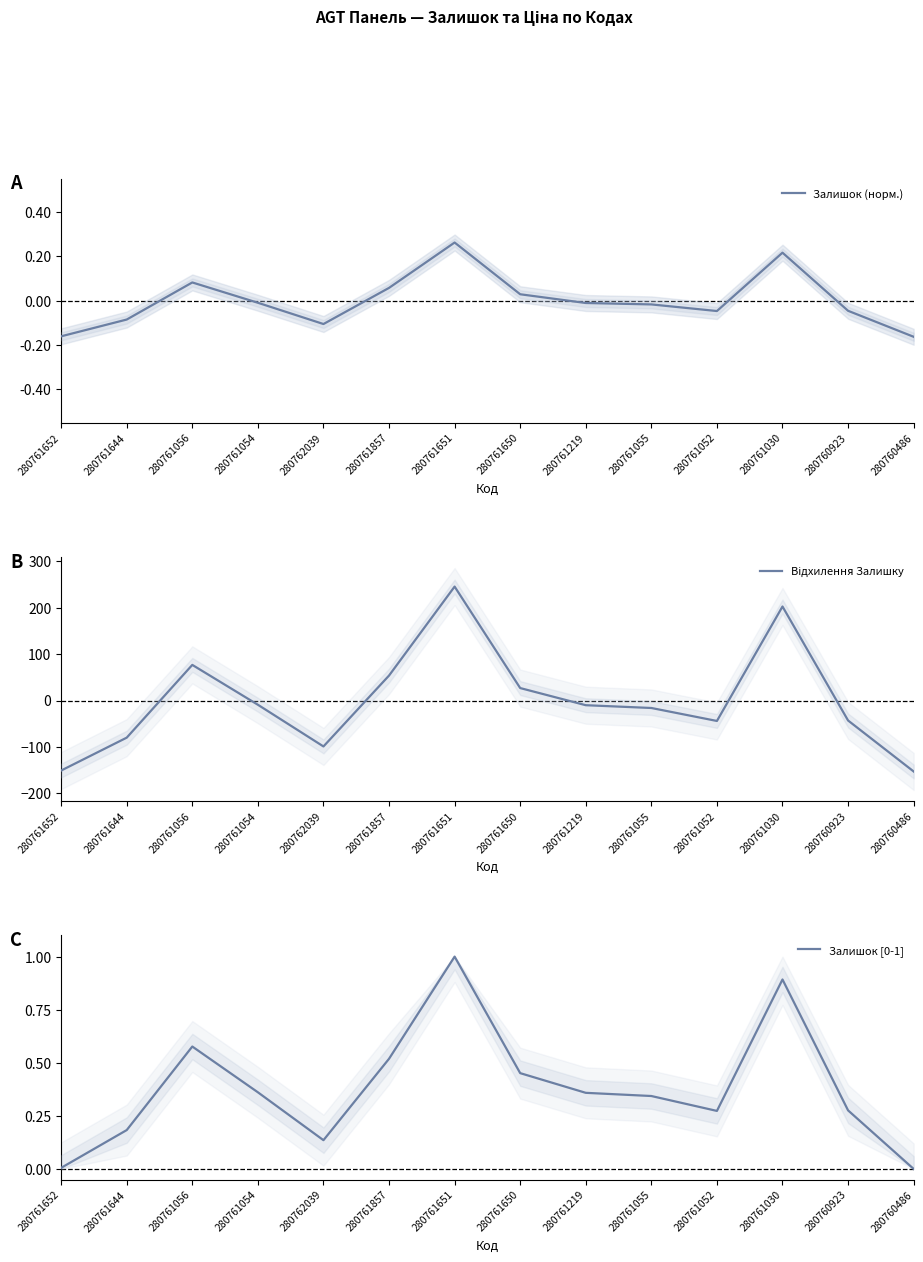

Is it true that Відхилення Залишку equals -151.1 at 280761652?

True